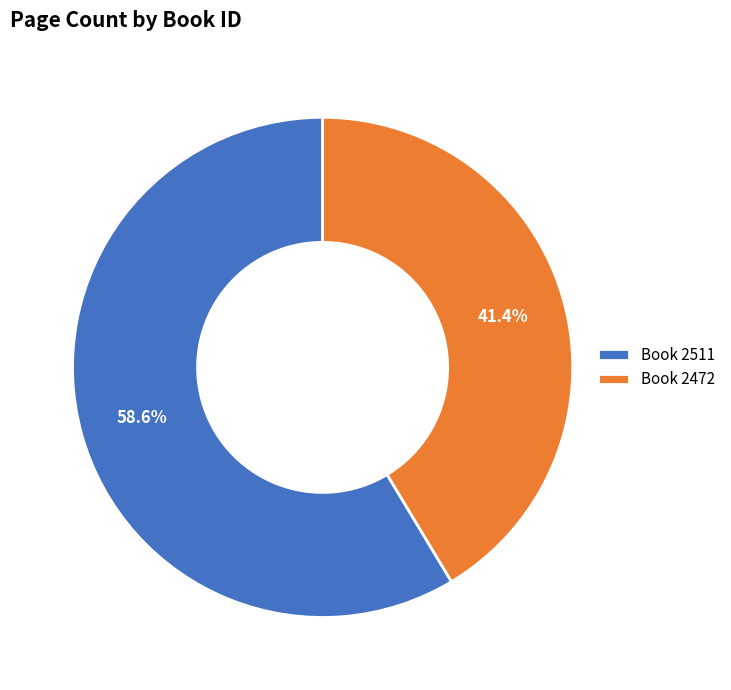

Which slice is the largest?

Book 2511